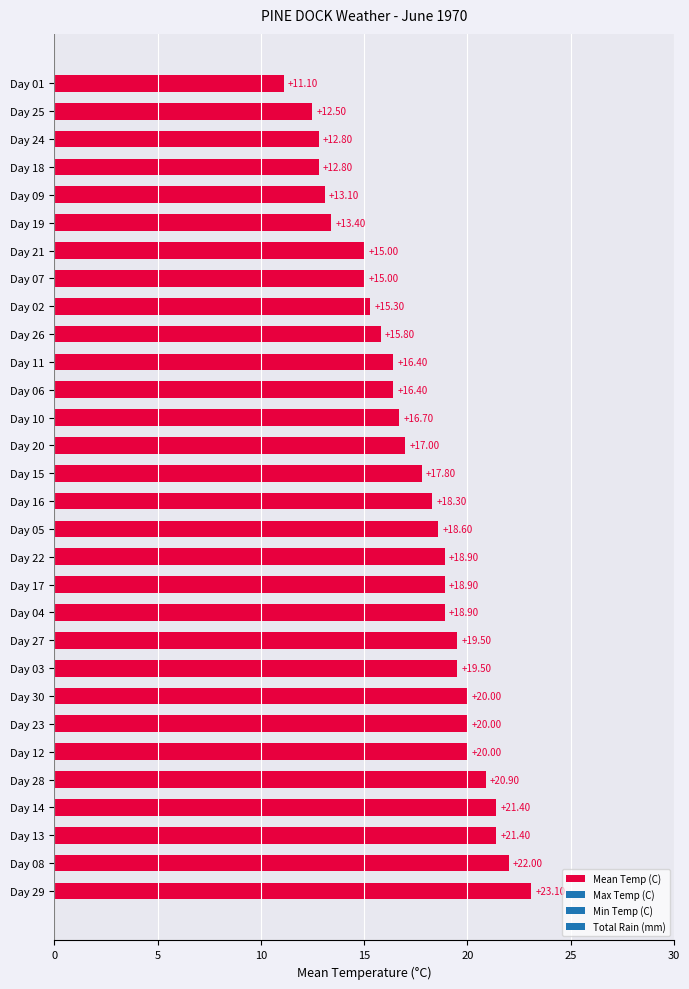

Between Day 10 and Day 16, which is larger?

Day 16